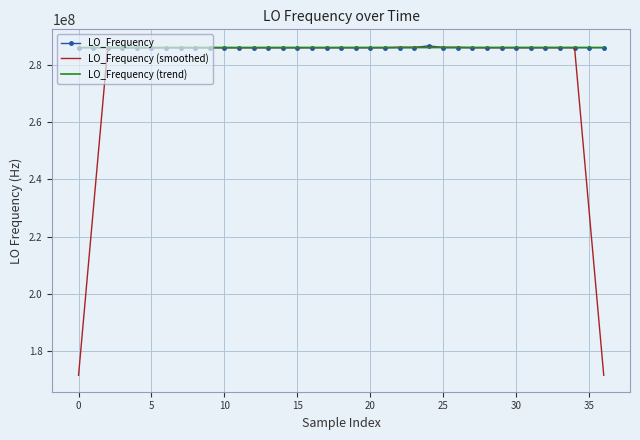

Which series has the widest spread of values?

LO_Frequency (smoothed)